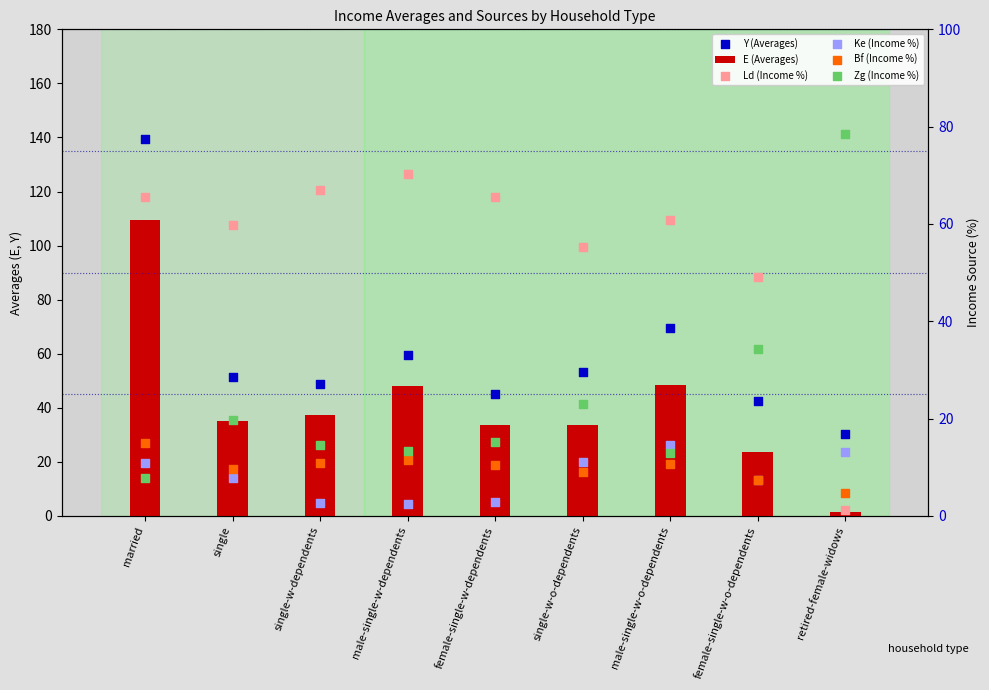

At how many categories does at least one series exceed 126?

1